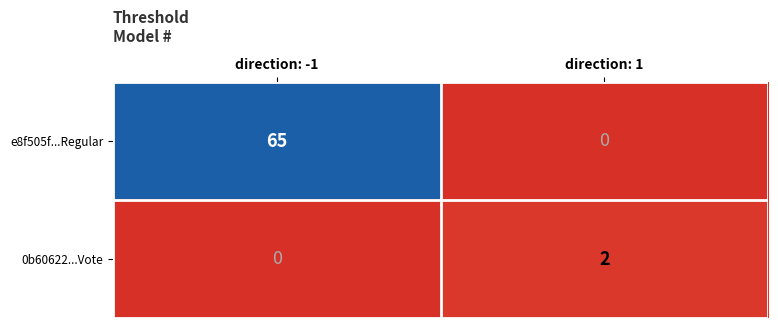

Which label corresponds to the largest value in the chart?

direction: -1